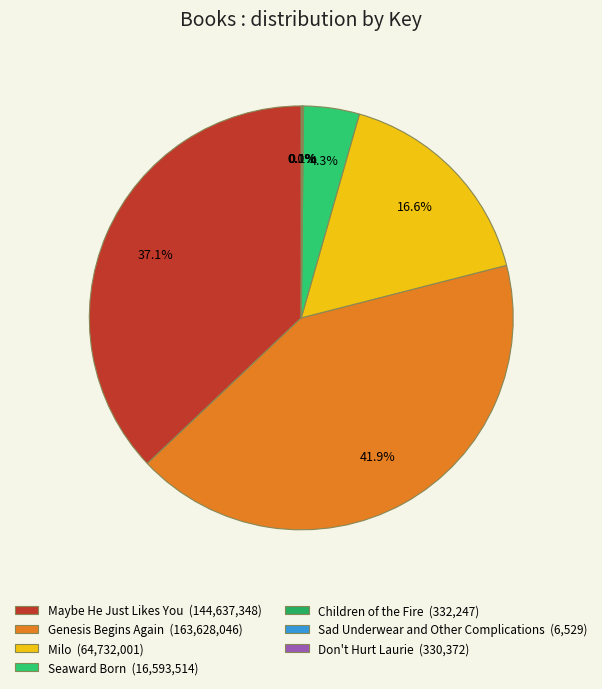

The Sad Underwear and Other Complications slice represents 0% of the pie. True or false?

True